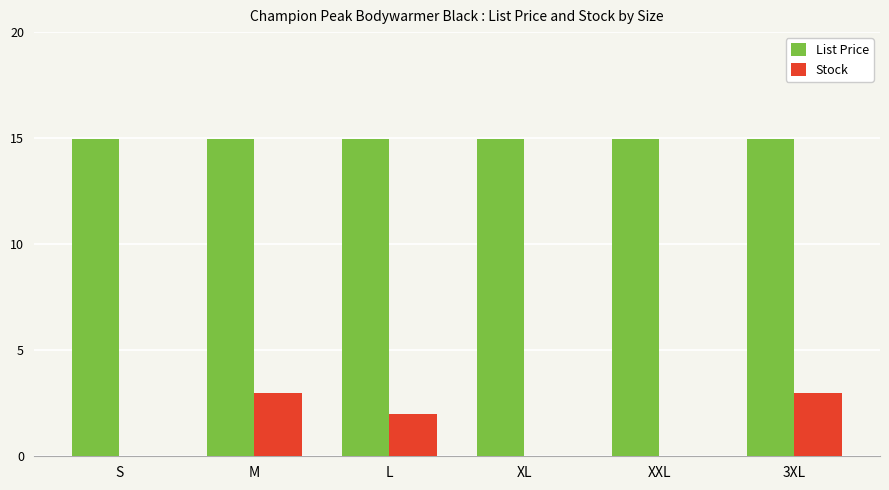

What is the sum of the Stock values at 3XL and S?

3.0